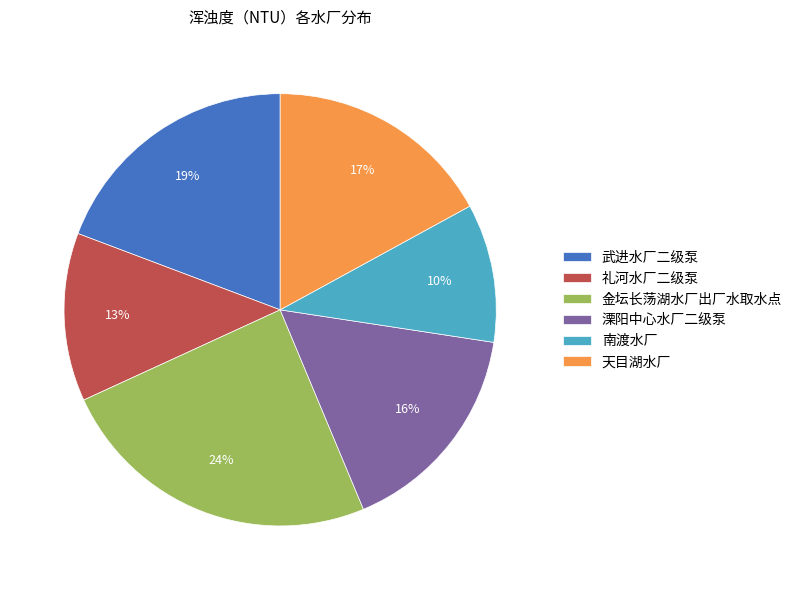

Count the number of slices in the pie.

6